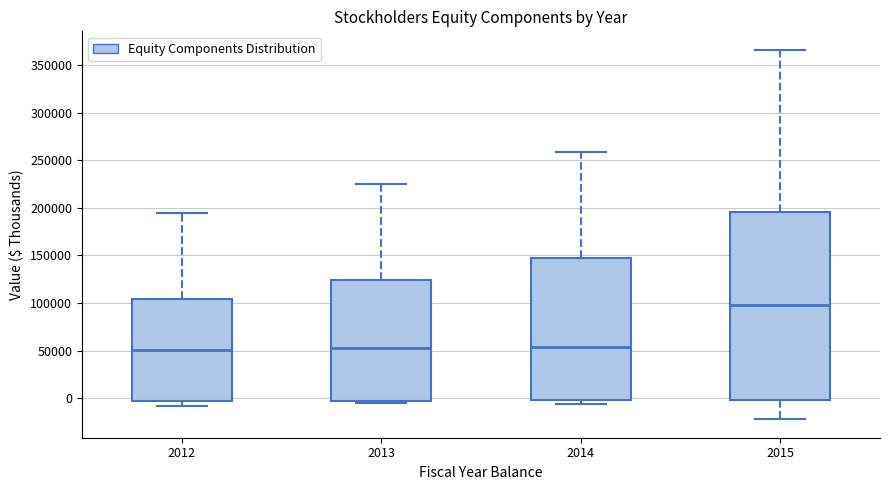

Reading left to right, transcribe this box plot: for each box, give where its median line is, the range the box spans, and where its two whiskers end, as read against the y-axis. The values are not printed on the chart, so give them approximately, as read against the axis.

2012: median 50000, box -5000 to 105000, whiskers -10000 to 195000
2013: median 50000, box -5000 to 125000, whiskers -5000 (just below the box's lower edge) to 225000
2014: median 55000, box 0 to 145000, whiskers -5000 to 260000
2015: median 100000, box 0 to 195000, whiskers -20000 to 365000